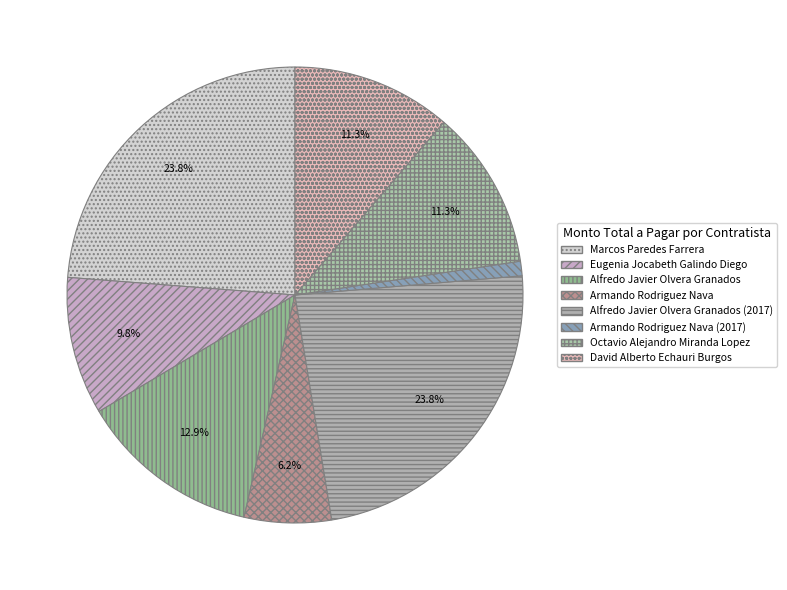

What is the change in value from Armando Rodriguez Nava to Alfredo Javier Olvera Granados (2017)?

+524451.0